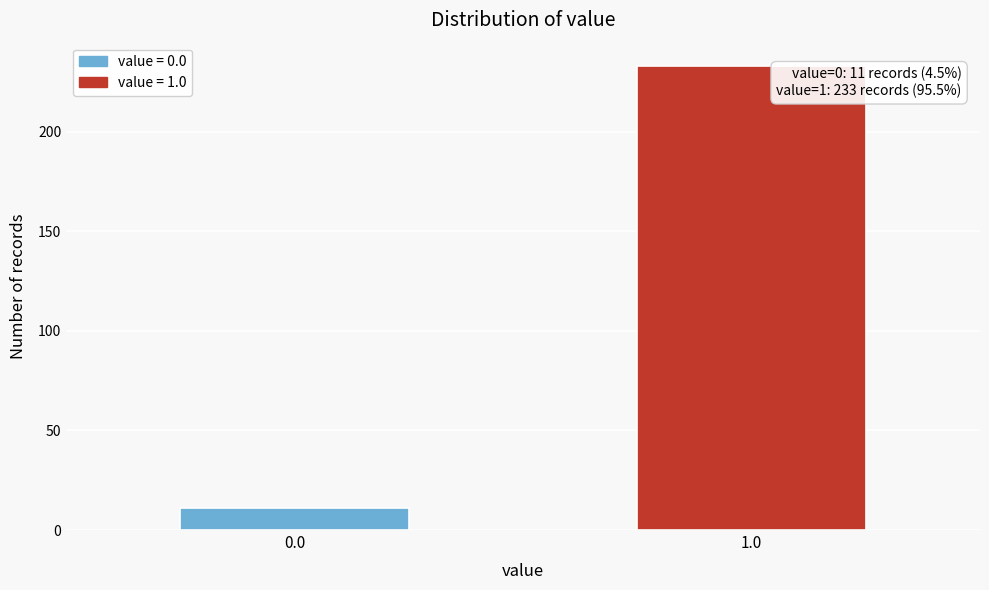

Reading left to right, what are all the values shown in this chart?

11	233